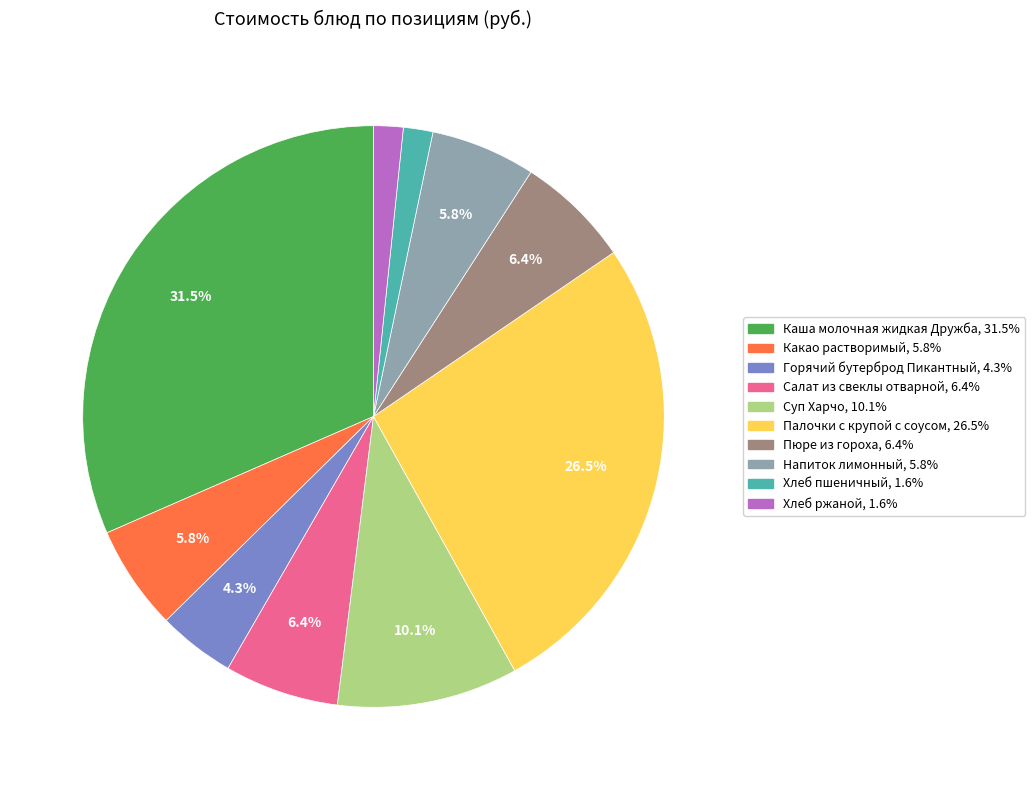

To the nearest percent, what is the combined percentage of Салат из свеклы отварной and Какао растворимый?

12%